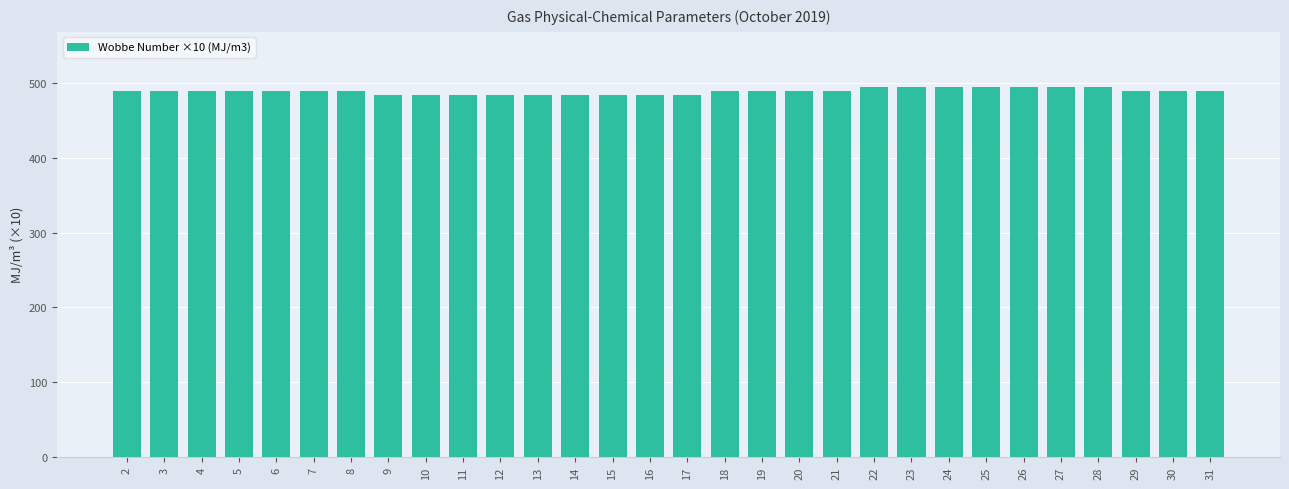

What is the smallest value displayed?

484.6